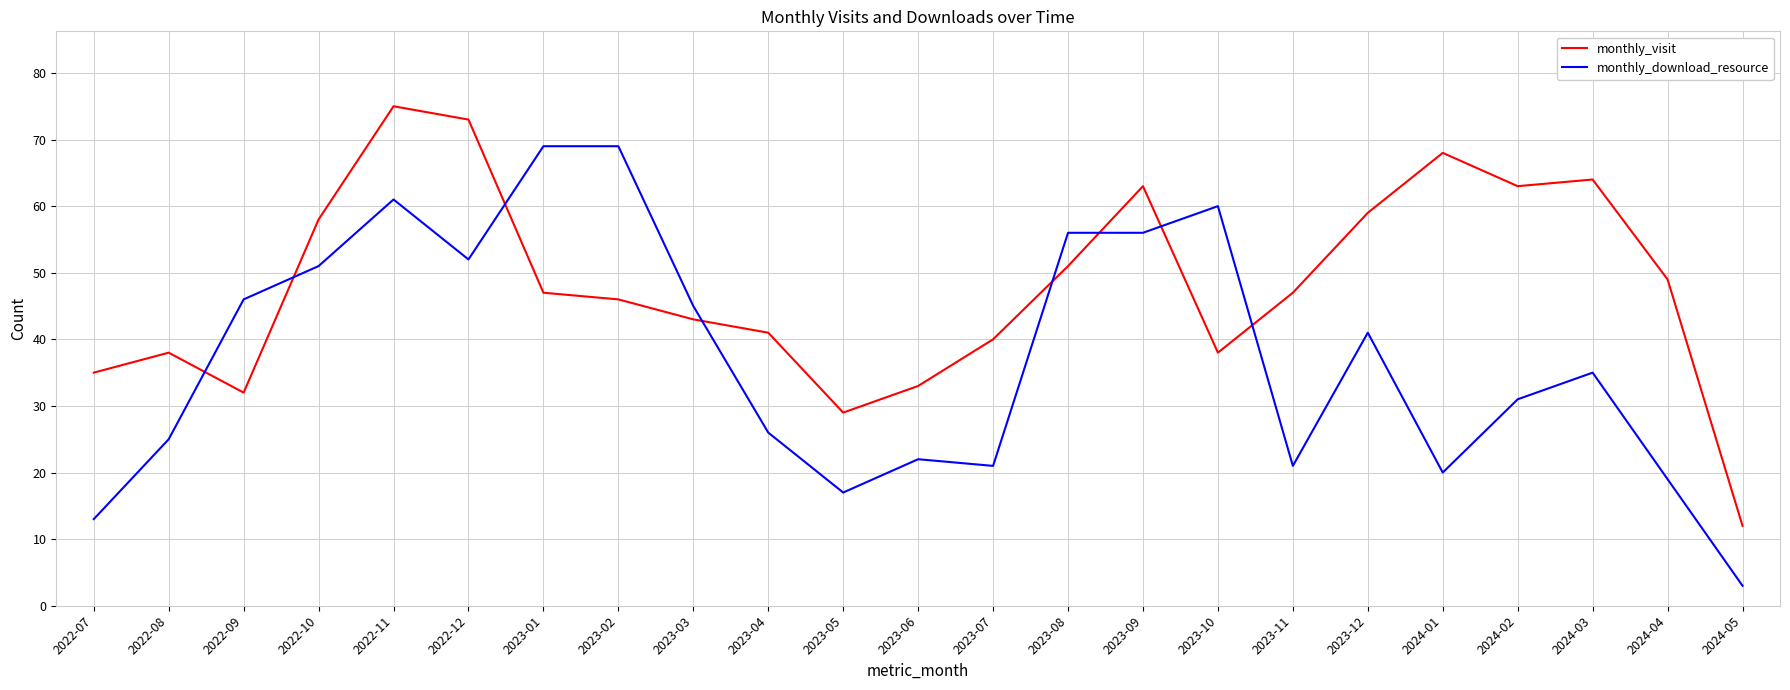

Which series has the largest range (max minus min)?

monthly_download_resource